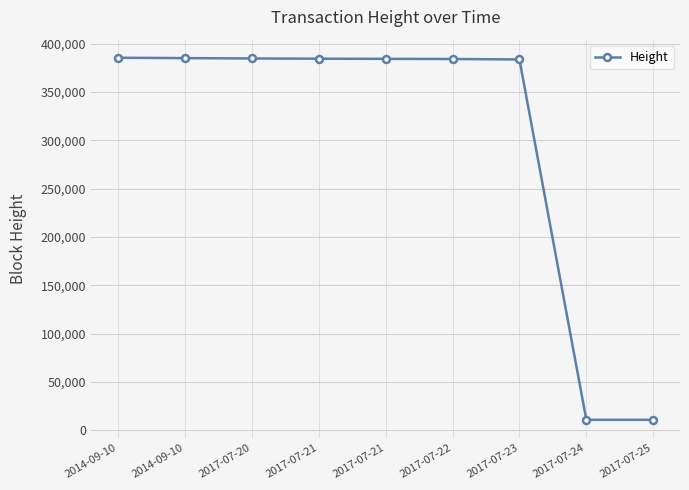

Reading left to right, what are all the values shown in this chart?

385411	385054	384670	384460	384283	384136	383650	10769	10767